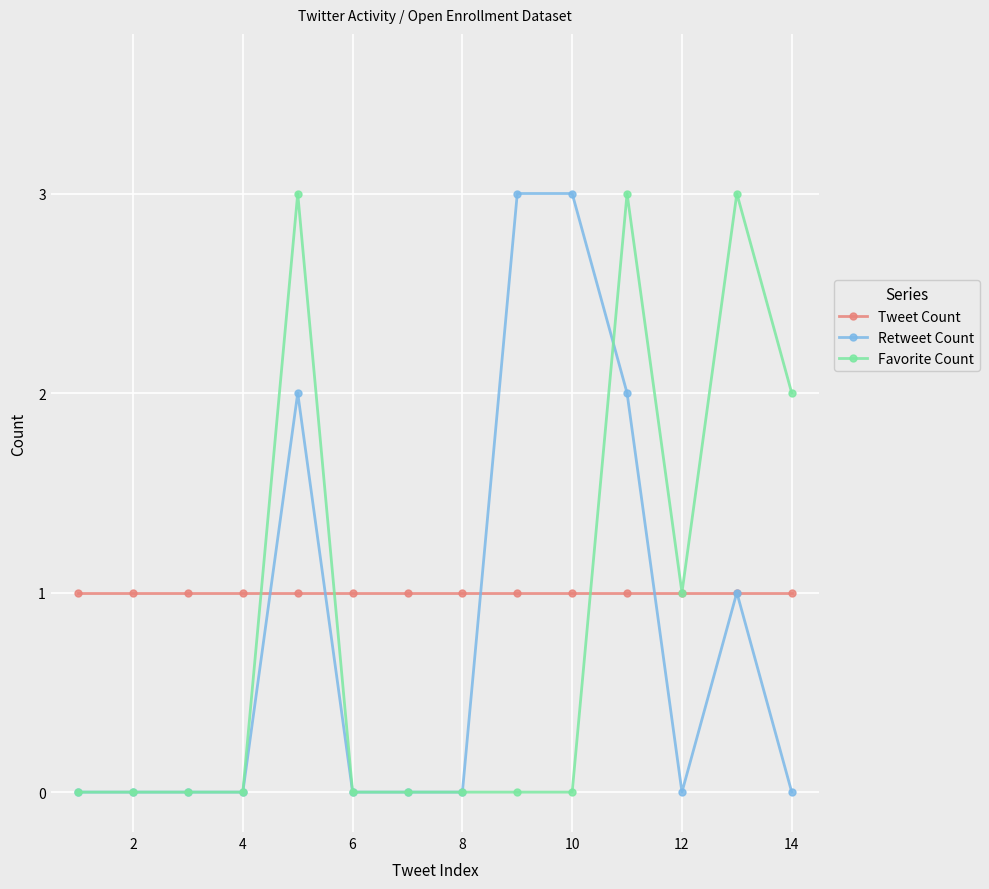

What is the maximum value shown in the chart?

3